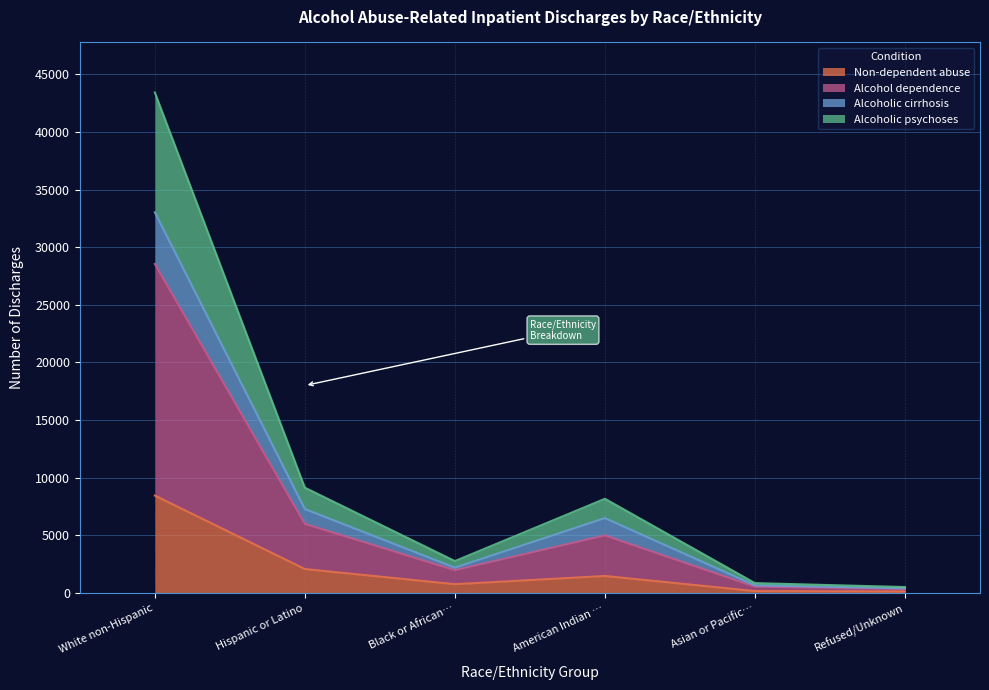

At which category is the sum across all series the highest?

White non-Hispanic